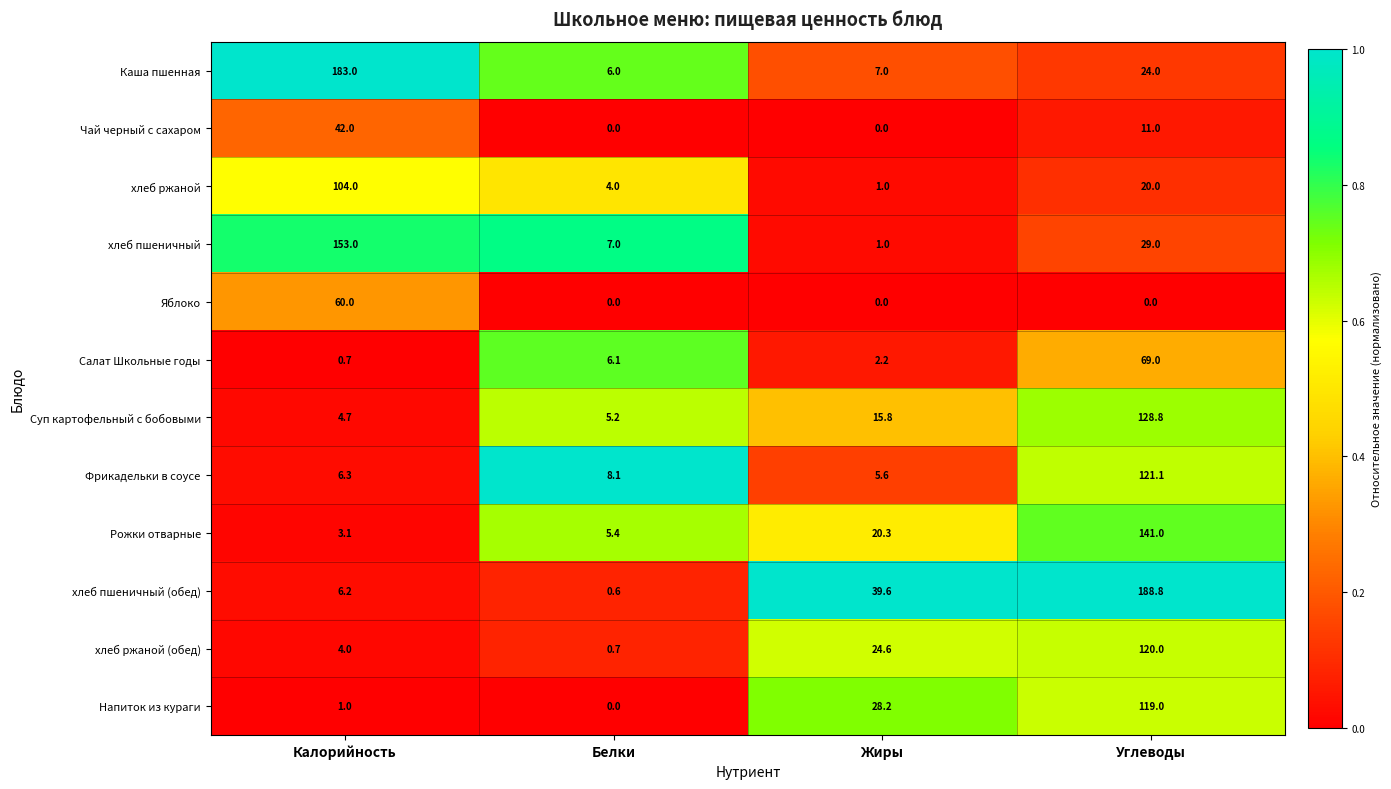

Read the хлеб пшеничный value at Калорийность.

153.0